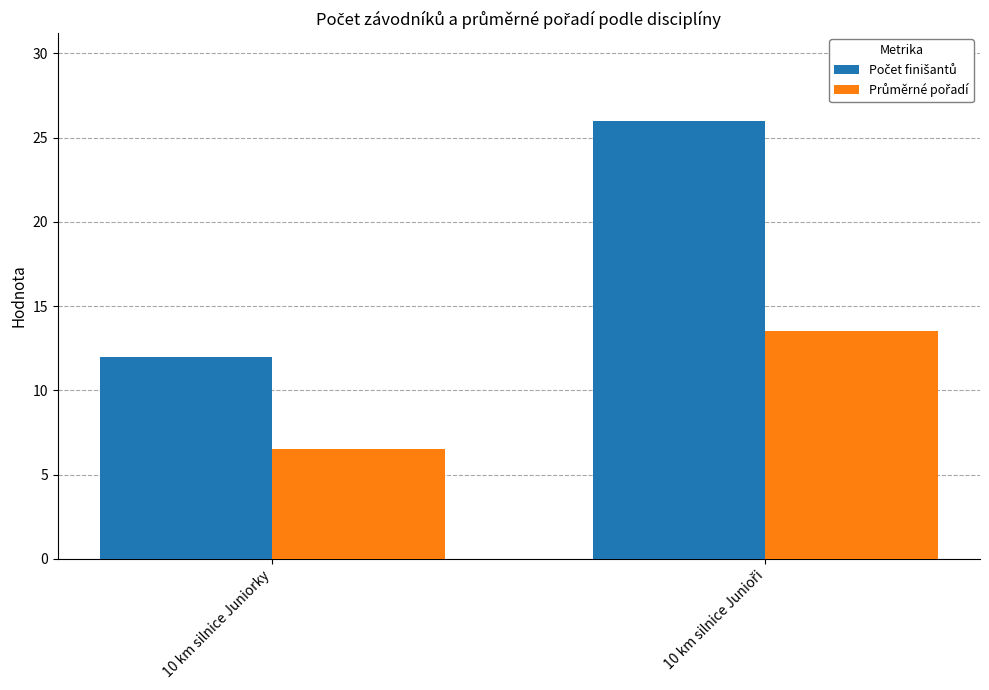

What is the spread (max minus min) of values at 10 km silnice Juniorky?

5.5